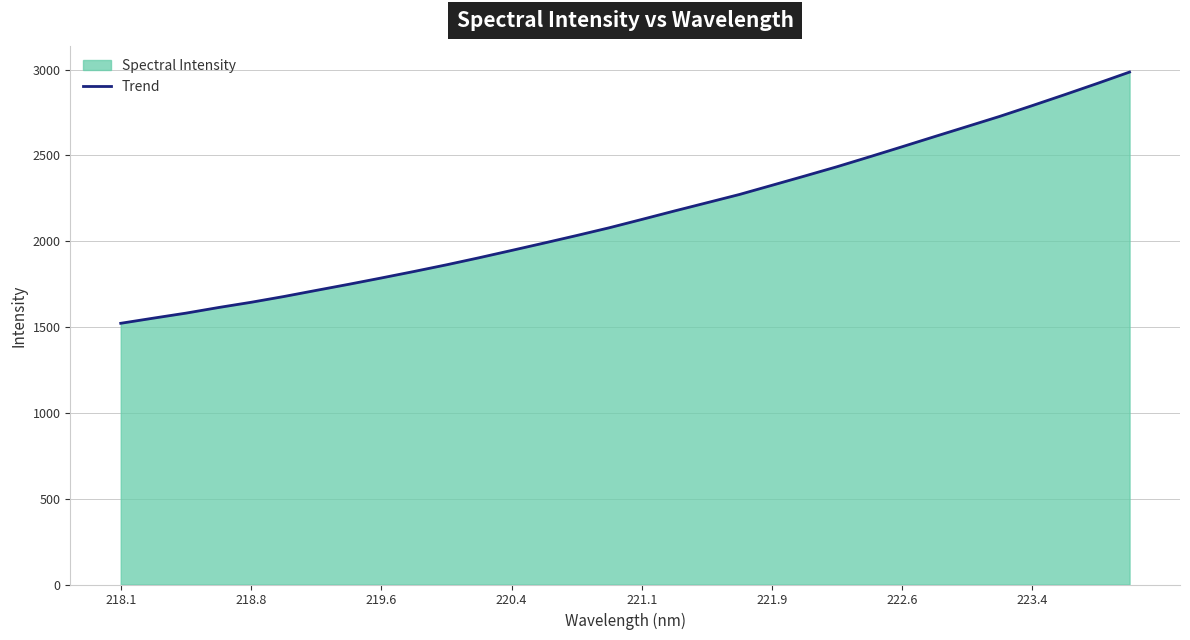

True or false: the data has more than 1 interior local peaks.

False